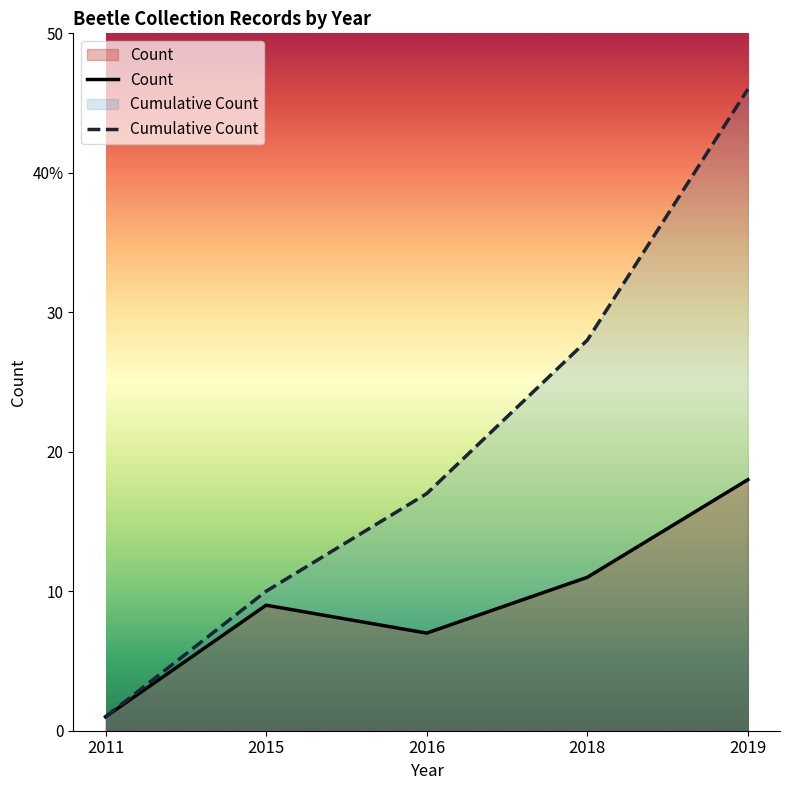

True or false: Count and Cumulative Count cross at least once.

False